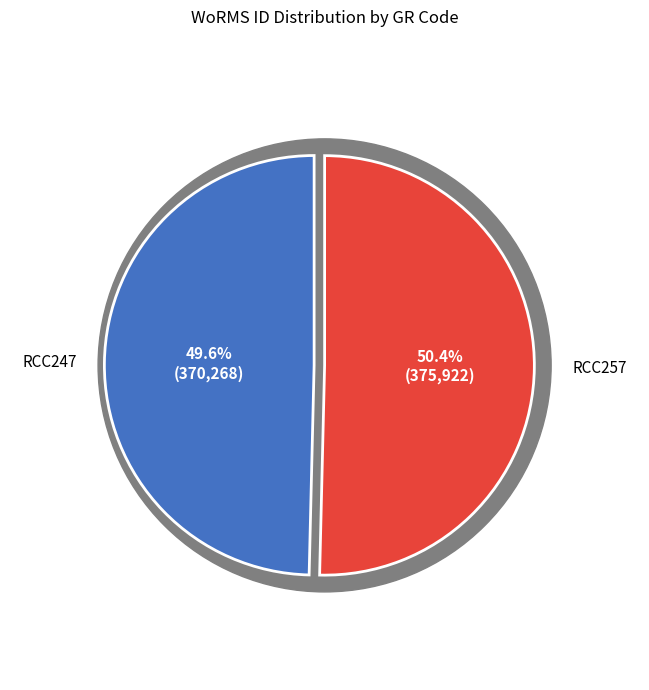

True or false: RCC257 accounts for 50% of the total.

True